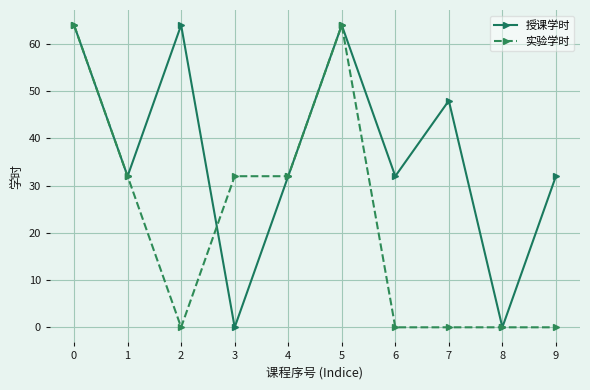

What is the spread (max minus min) of values at 2?

64